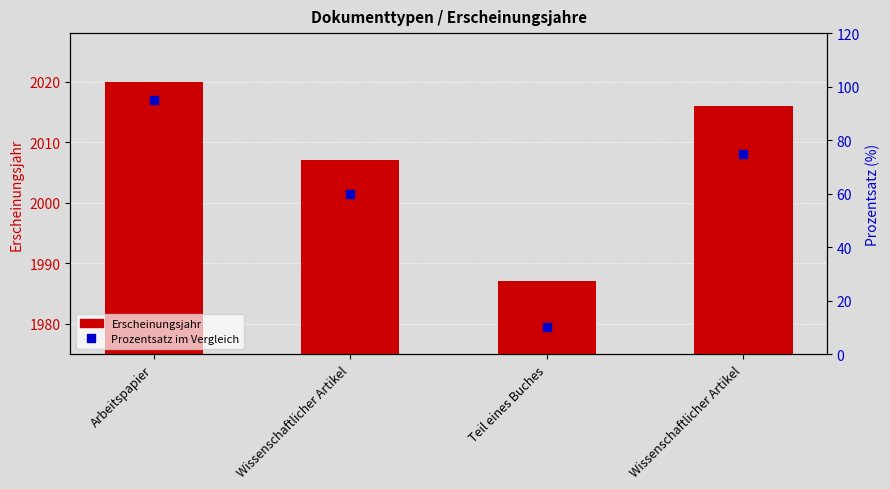

What is the total value across all series at Arbeitspapier?

2115